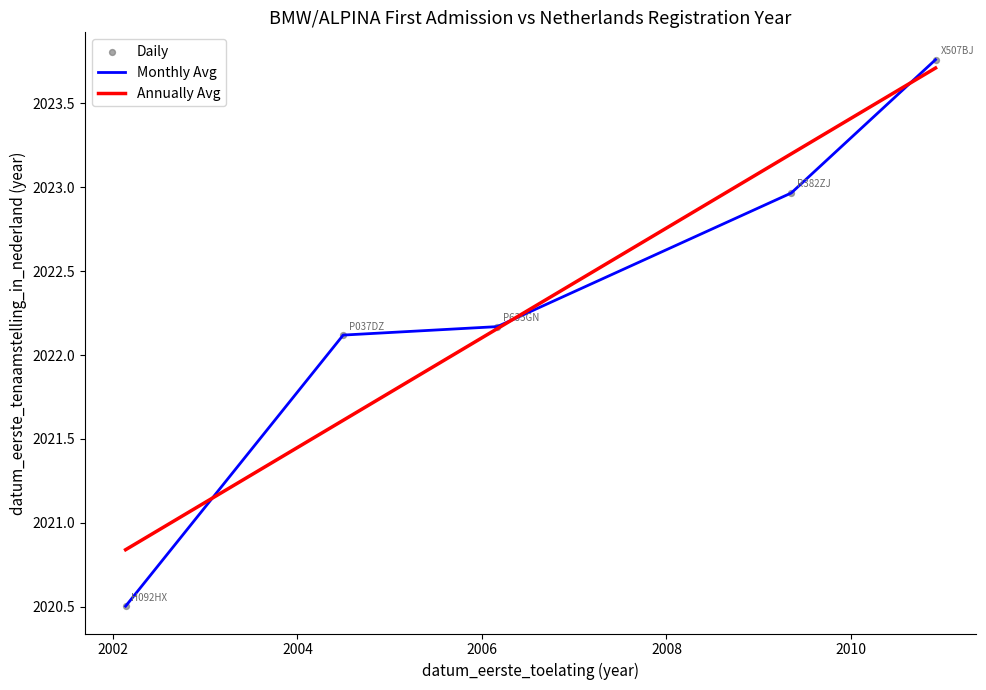

Which series has the widest spread of values?

Monthly Avg